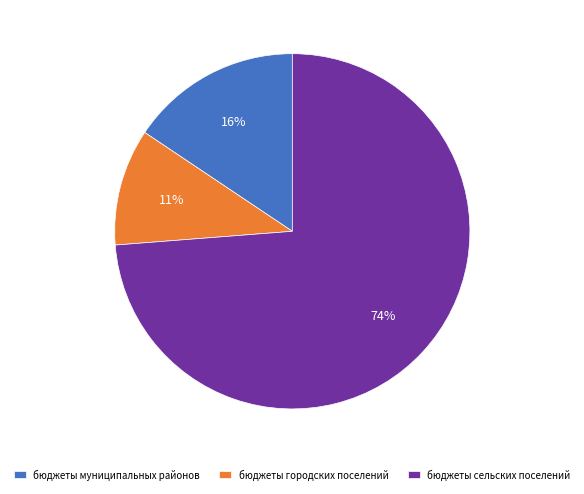

Do бюджеты сельских поселений and бюджеты муниципальных районов together represent more than half of the pie?

Yes